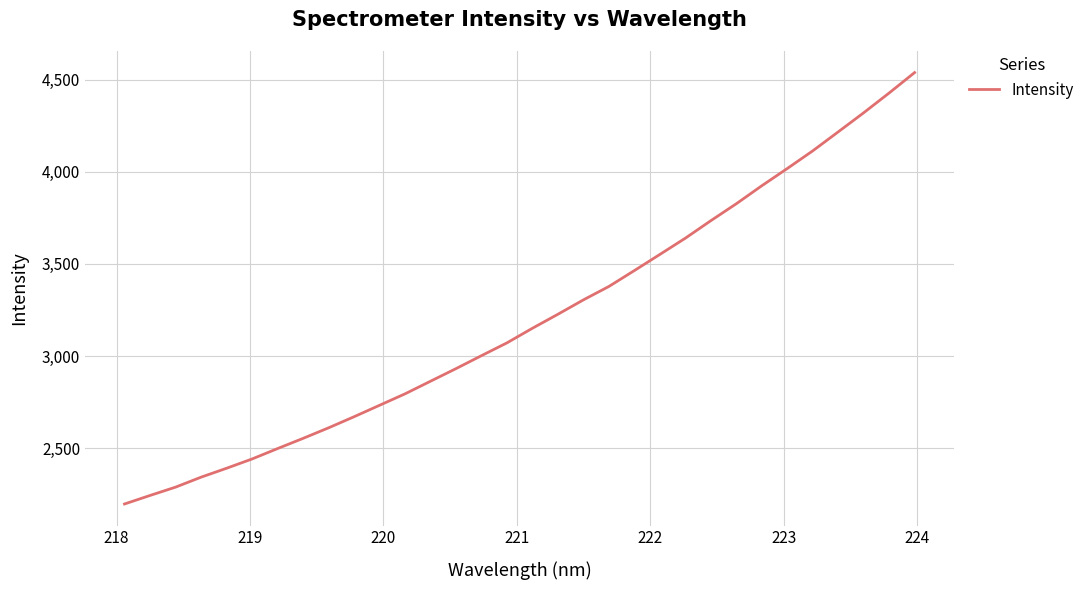

What is the greatest value displayed?

4538.1